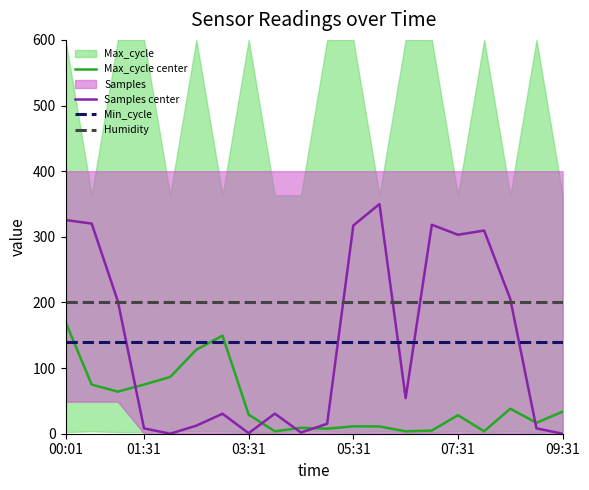

How many interior local peaks does the Max_cycle center series have?

5